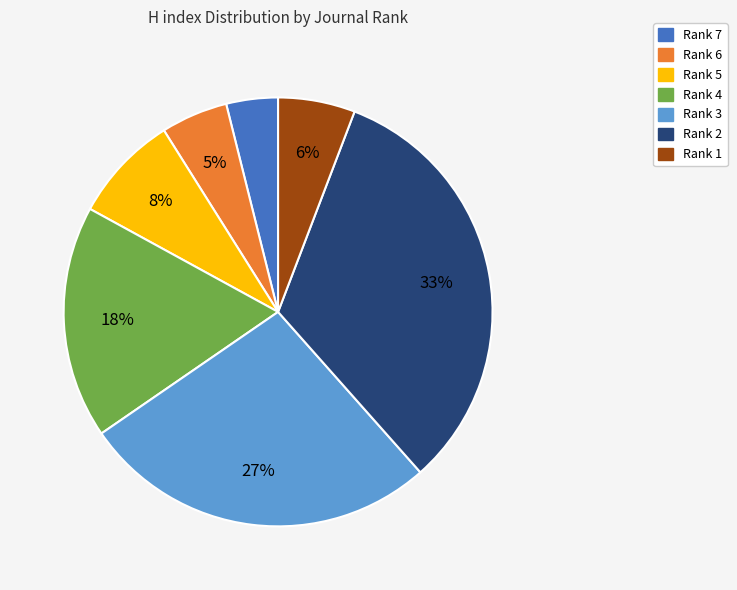

Is Rank 1 the majority of the pie?

No